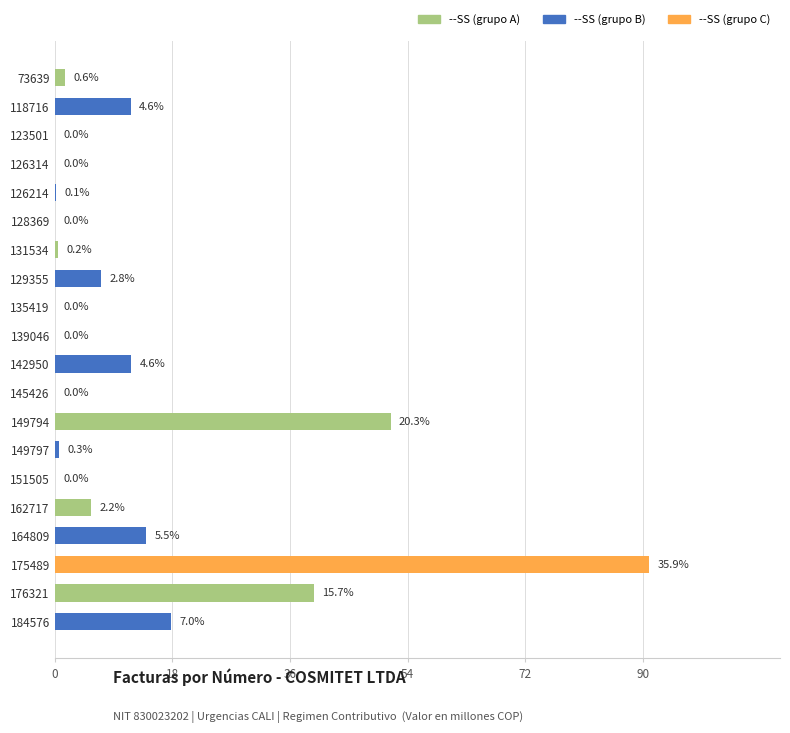

How many distinct data groups are displayed?

1